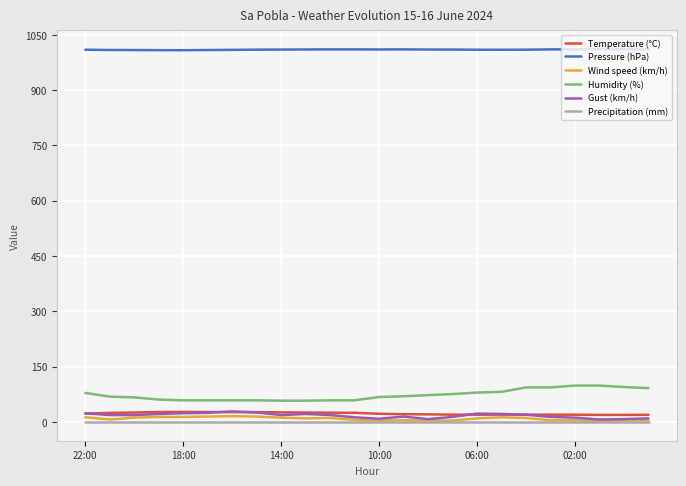

What is the maximum value shown in the chart?

1011.4